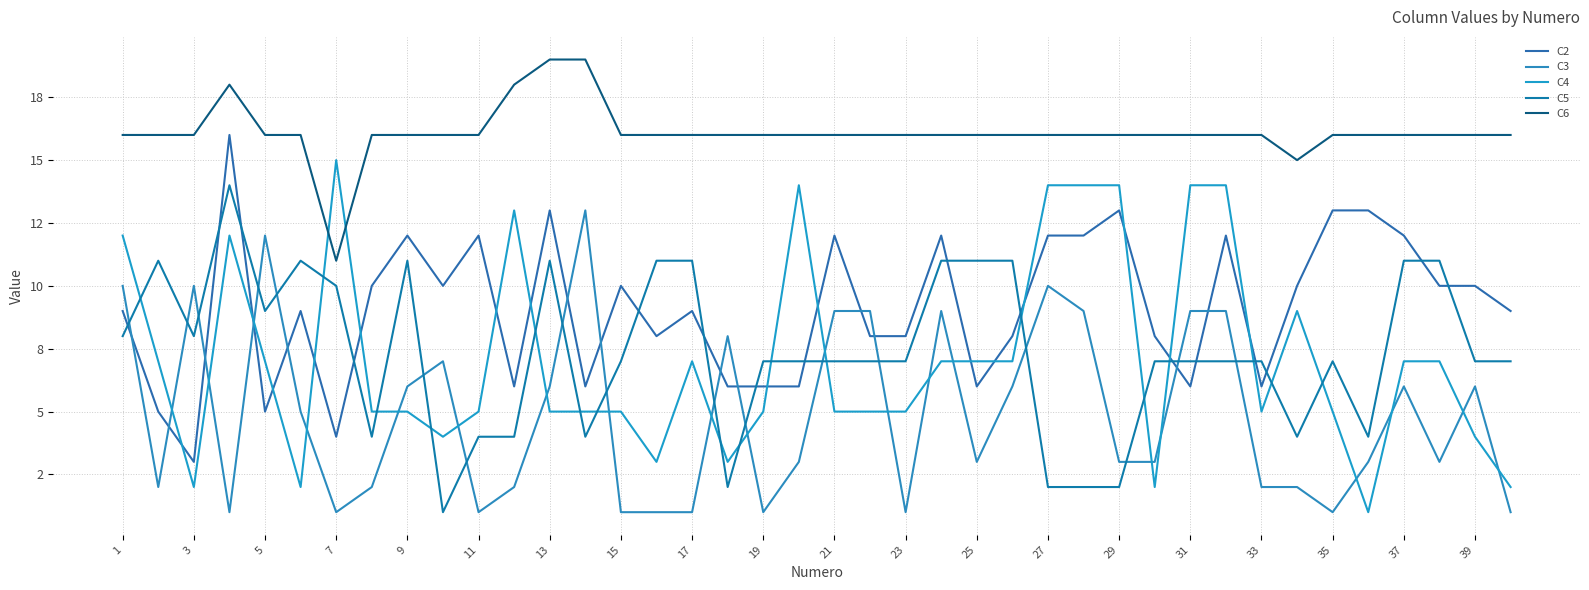

What is the maximum value shown in the chart?

19